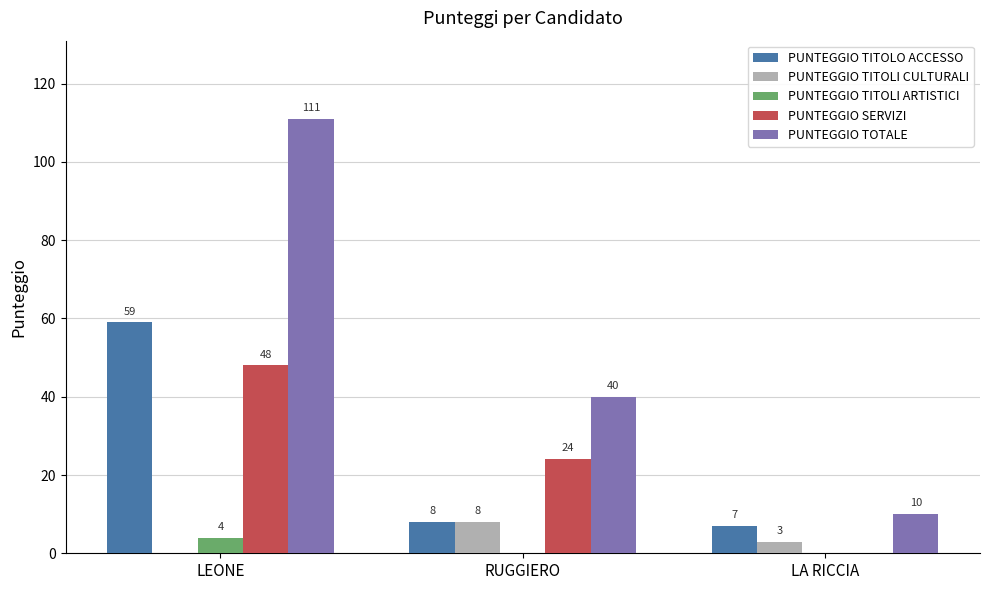

What are all the series names shown in the legend?

PUNTEGGIO TITOLO ACCESSO, PUNTEGGIO TITOLI CULTURALI, PUNTEGGIO TITOLI ARTISTICI, PUNTEGGIO SERVIZI, PUNTEGGIO TOTALE